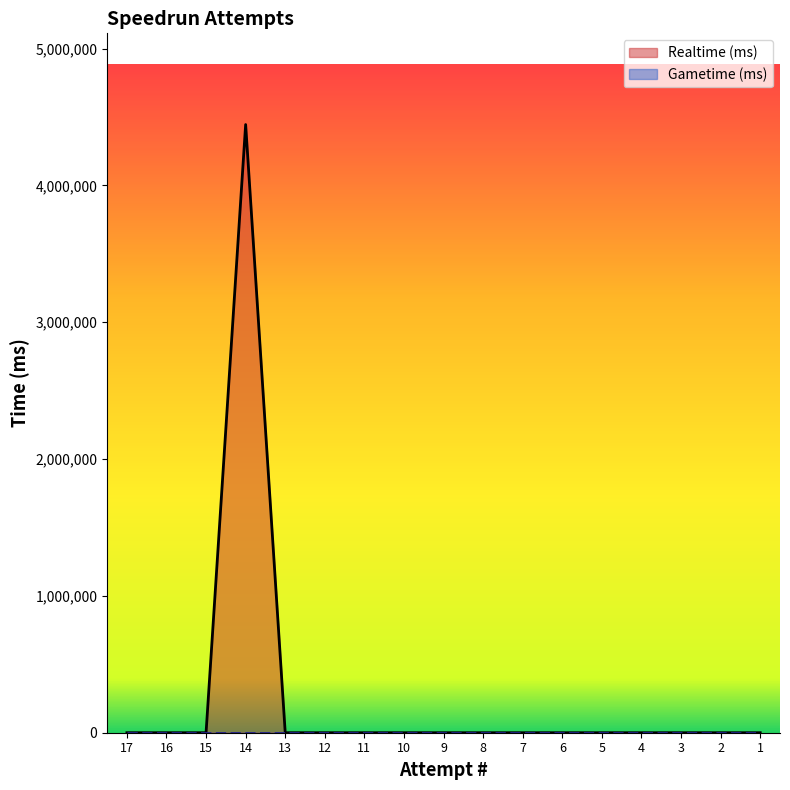

The chart shows a value of -2338055 at 16. True or false?

False